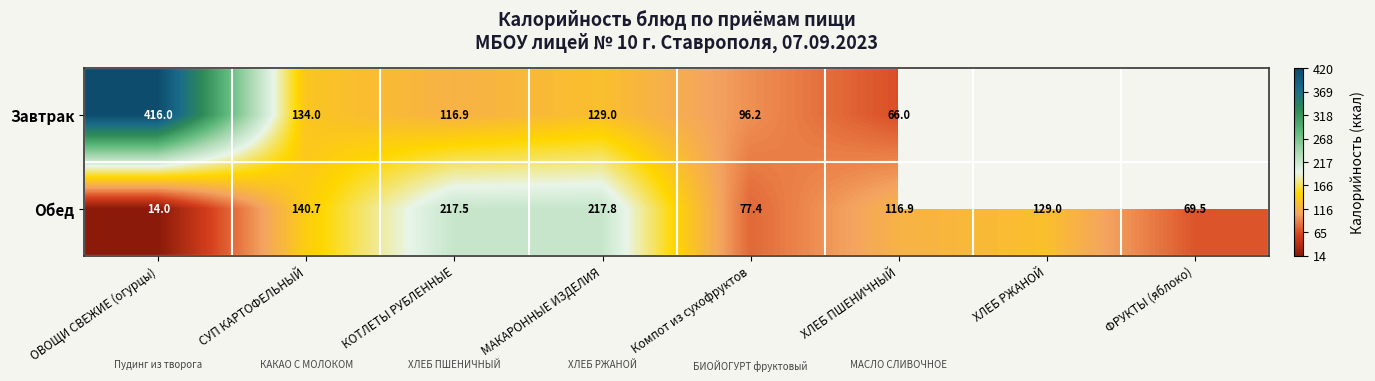

Rank the series at ХЛЕБ ПШЕНИЧНЫЙ from lowest to highest value.

Завтрак, Обед